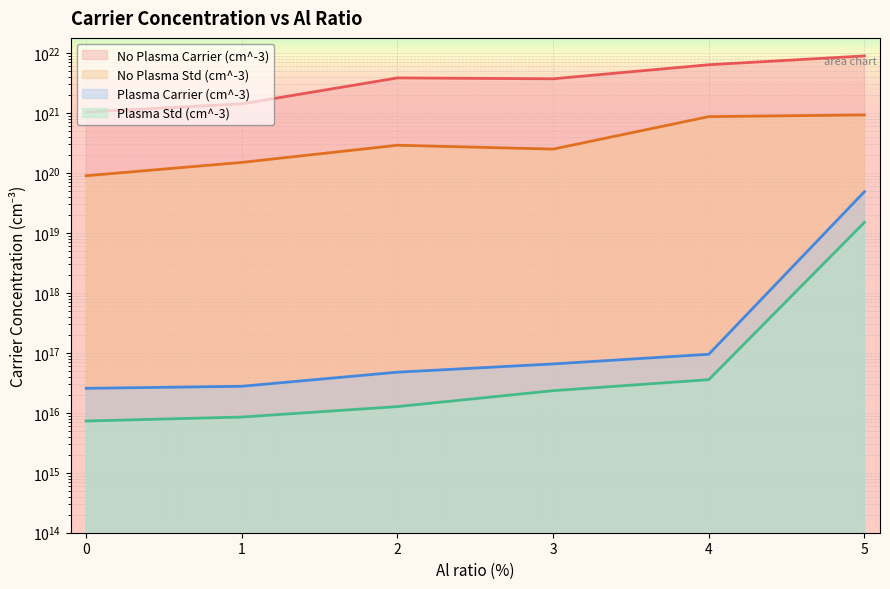

True or false: No Plasma Carrier (cm^-3) and Plasma Std (cm^-3) intersect in this chart.

False